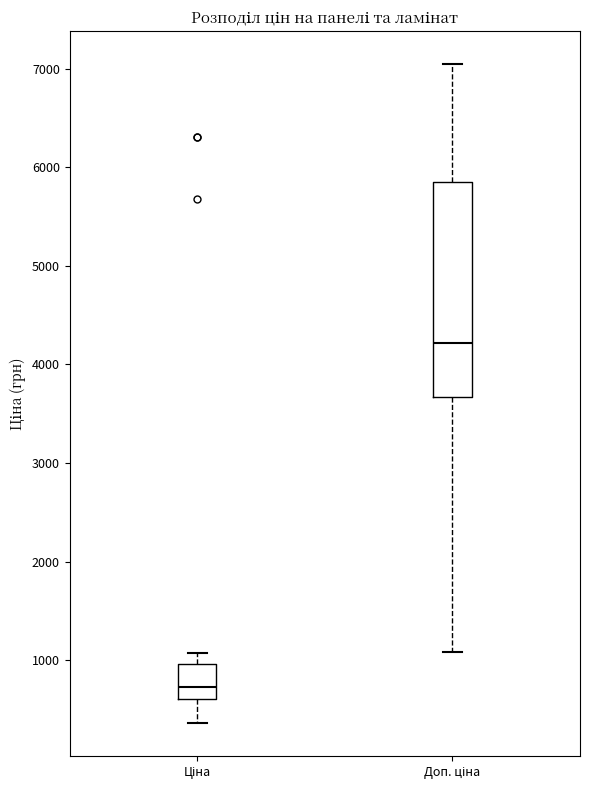

Reading left to right, read every box against the y-axis: the position of its median line, the range the box covers, and the ends of its whiskers. The values are not printed on the chart, so give them approximately, as read against the axis.

Ціна: median 700, box 600 to 1000, whiskers 400 to 1100
Доп. ціна: median 4200, box 3700 to 5900, whiskers 1100 to 7100